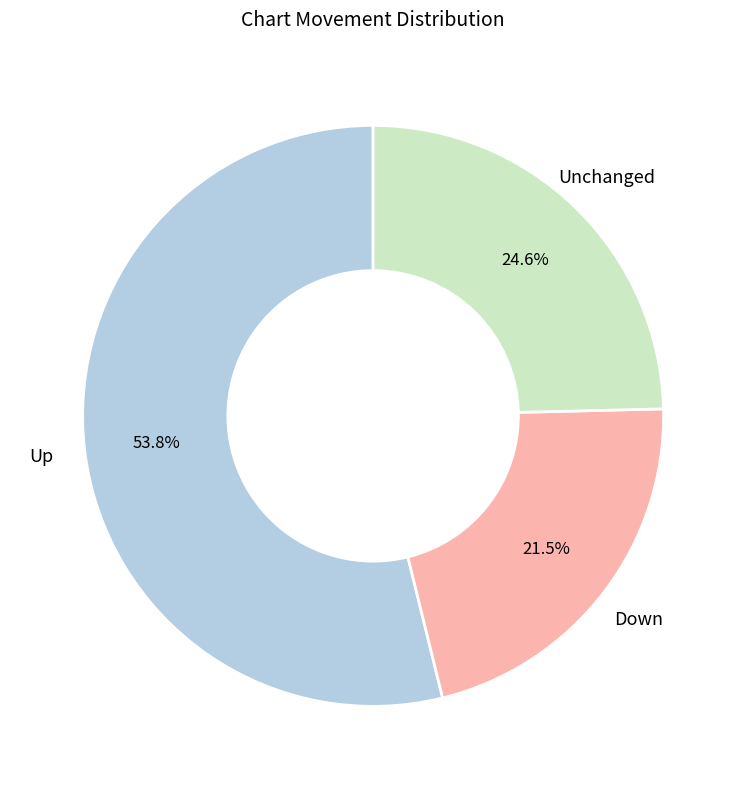

What is the smallest slice in the pie chart?

Down